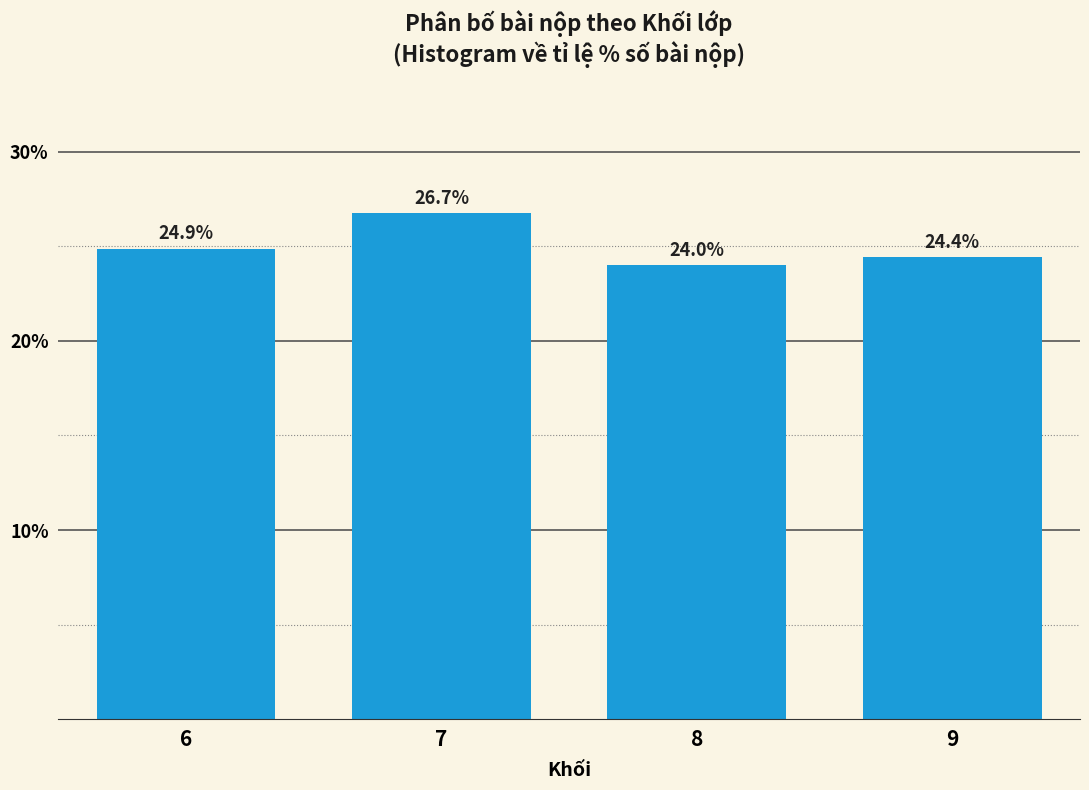

Reading left to right, list all the values displayed in this chart.

24.9	26.7	24.0	24.4